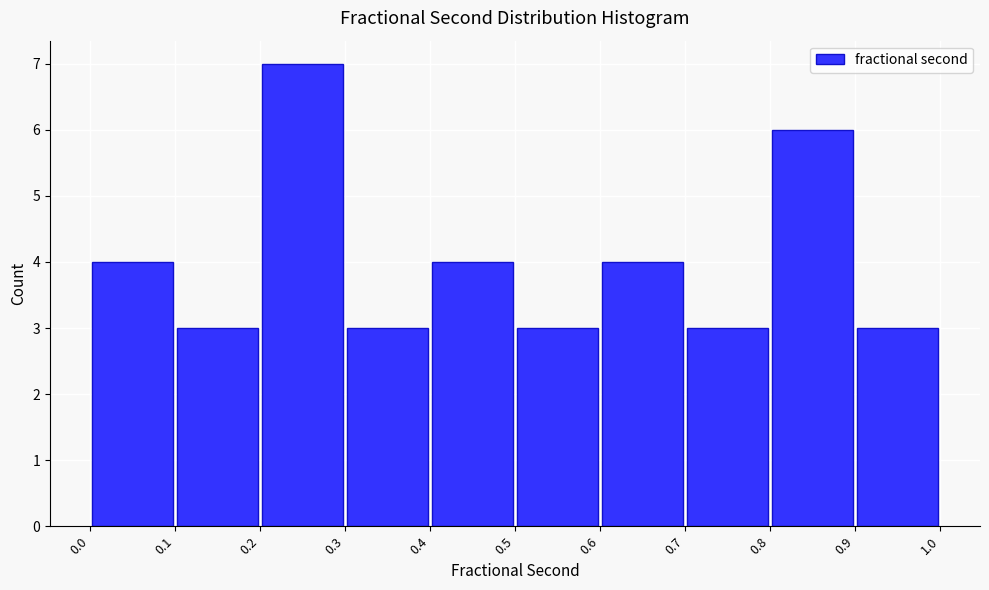

Reading left to right, transcribe this chart: for each bar, give the range it covers on the x-axis and its height. The values are not printed on the chart, so give them approximately, as read against the axis.

0.0 to 0.1: 4
0.1 to 0.2: 3
0.2 to 0.3: 7
0.3 to 0.4: 3
0.4 to 0.5: 4
0.5 to 0.6: 3
0.6 to 0.7: 4
0.7 to 0.8: 3
0.8 to 0.9: 6
0.9 to 1.0: 3